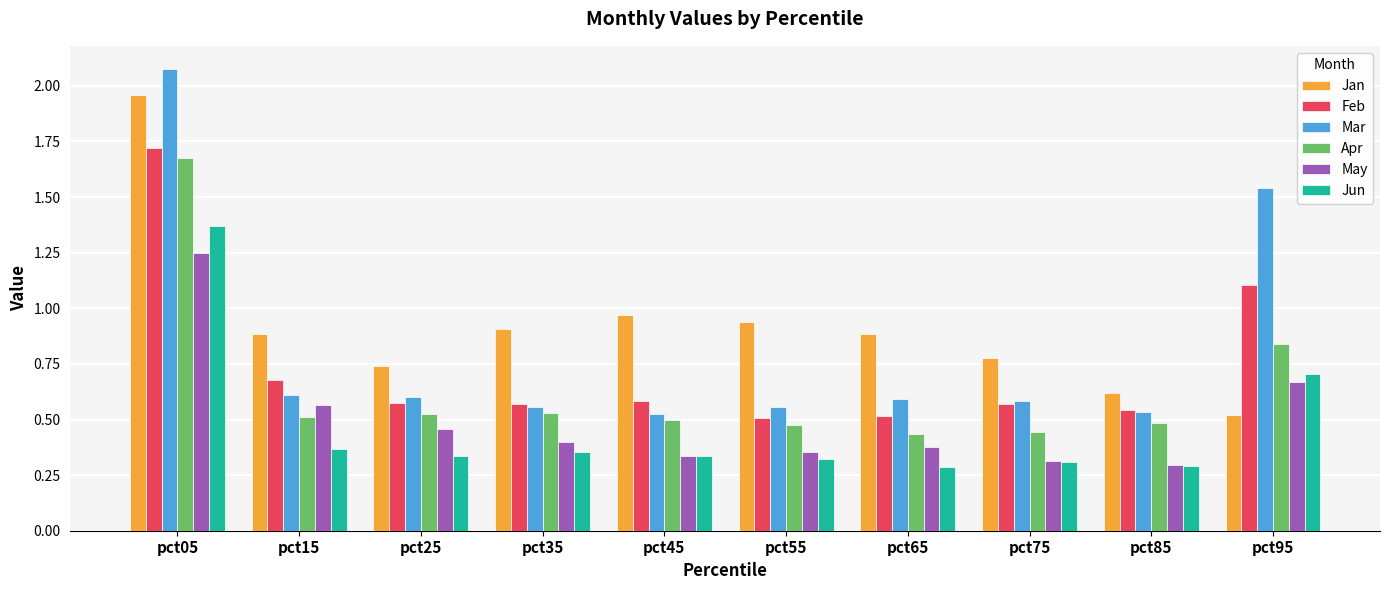

At how many categories does at least one series exceed 0?

10